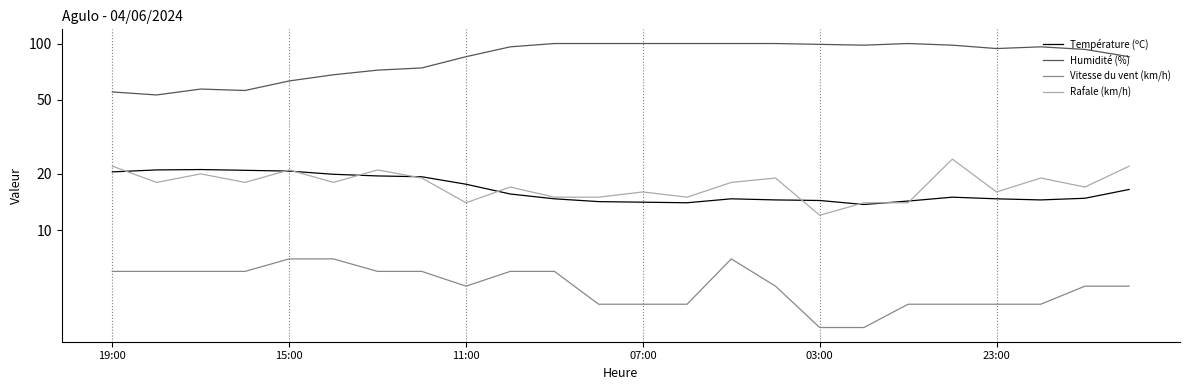

Reading left to right, extract all data points from this chart.

Température (ºC): 20.5	21.0	21.1	20.9	20.7	19.9	19.5	19.3	17.6	15.6	14.7	14.2	14.1	14.0	14.7	14.5	14.4	13.7	14.3	15.0	14.7	14.5	14.8	16.5
Humidité (%): 55.0	53.0	57.0	56.0	63.0	68.0	72.0	74.0	85.0	96.0	100.0	100.0	100.0	100.0	100.0	100.0	99.0	98.0	100.0	98.0	94.0	96.0	93.0	85.0
Vitesse du vent (km/h): 6.0	6.0	6.0	6.0	7.0	7.0	6.0	6.0	5.0	6.0	6.0	4.0	4.0	4.0	7.0	5.0	3.0	3.0	4.0	4.0	4.0	4.0	5.0	5.0
Rafale (km/h): 22.0	18.0	20.0	18.0	21.0	18.0	21.0	19.0	14.0	17.0	15.0	15.0	16.0	15.0	18.0	19.0	12.0	14.0	14.0	24.0	16.0	19.0	17.0	22.0